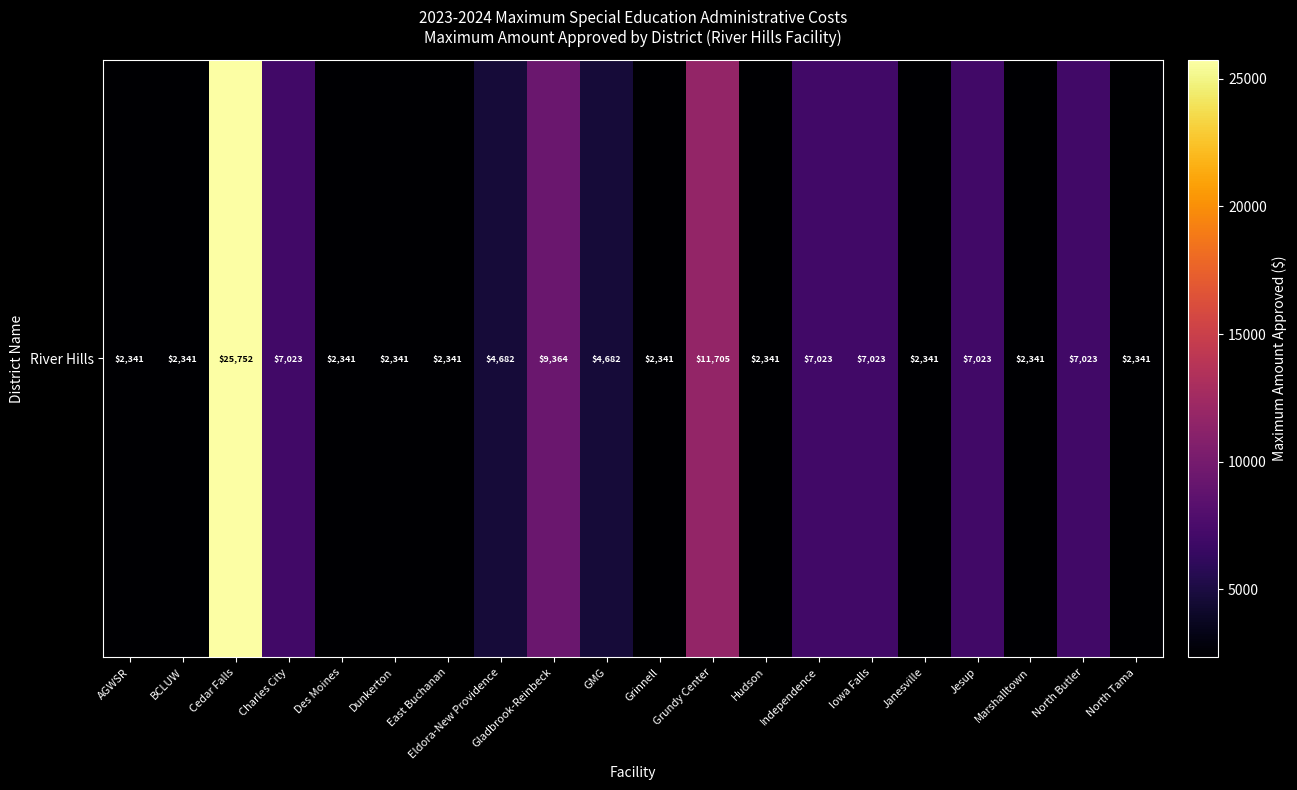

Is it true that the value at Gladbrook-Reinbeck is 5317.5?

False